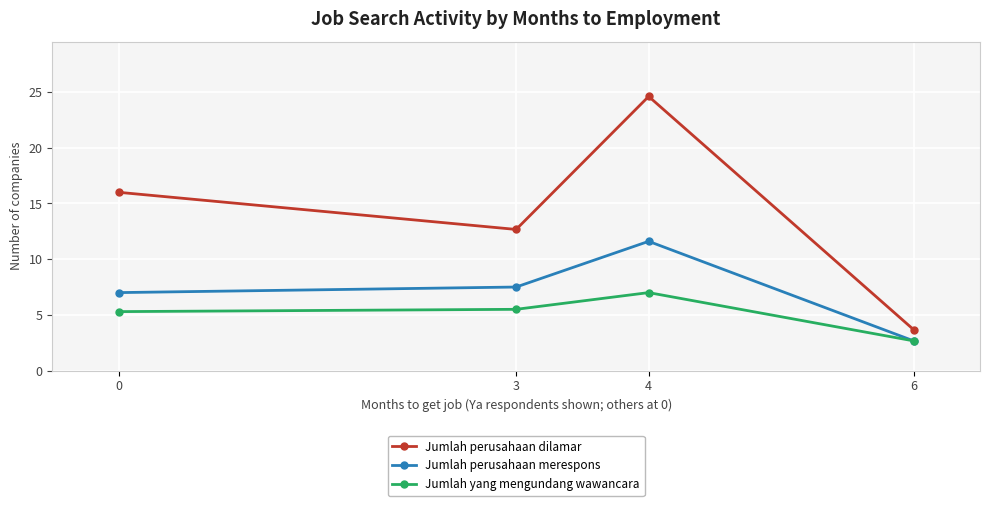

Which series has the widest spread of values?

Jumlah perusahaan dilamar